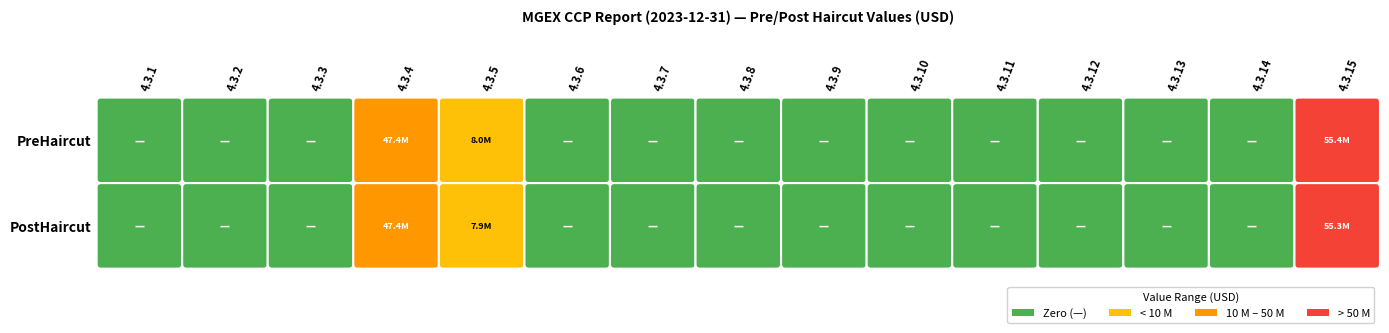

The PreHaircut series shows -17494892 at 8. True or false?

False